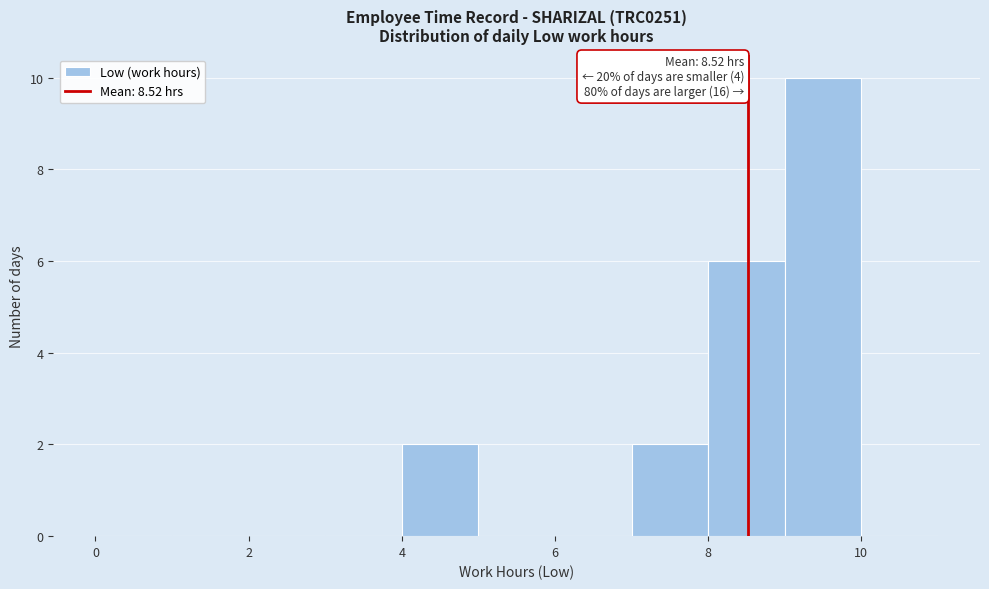

Which range on the x-axis has the tallest bar?

9 to 10